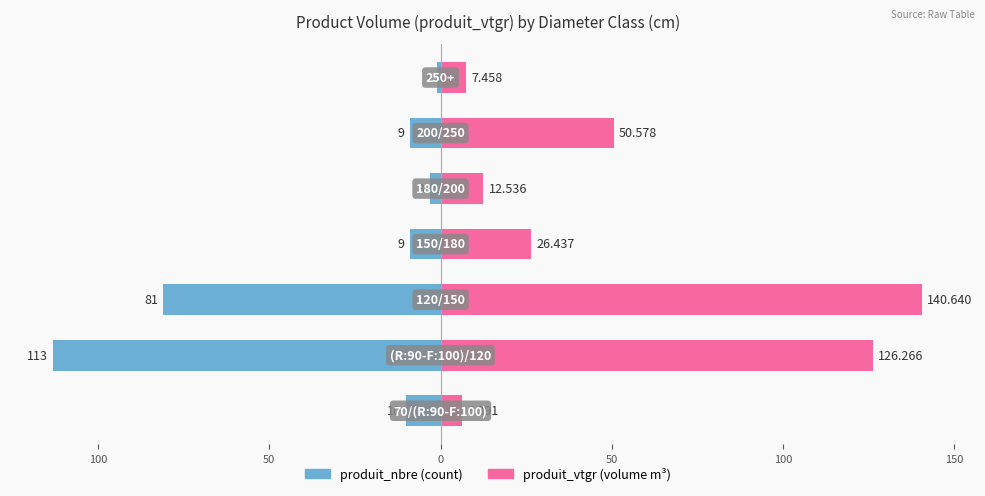

What is the approximate value of produit_nbre at 100?

-9.0